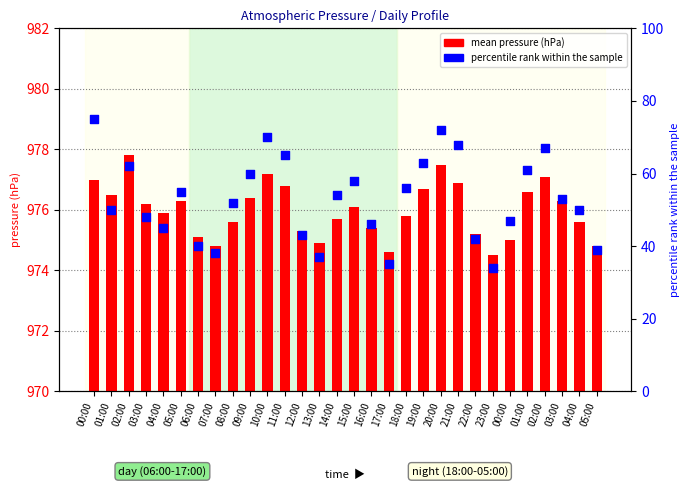

Which series reaches the minimum Y coordinate?

percentile rank within the sample